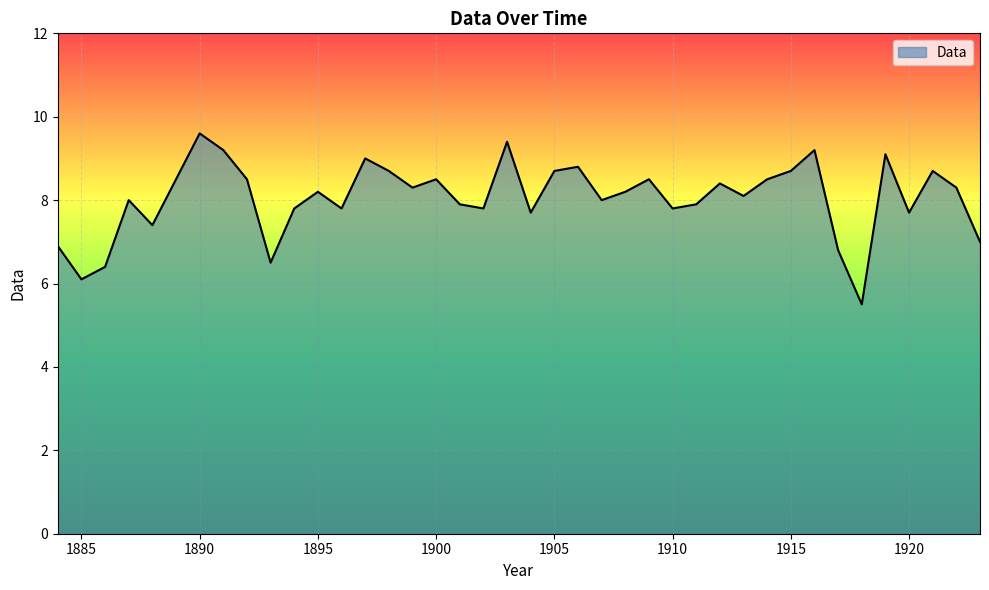

What is the maximum value shown in the chart?

9.6